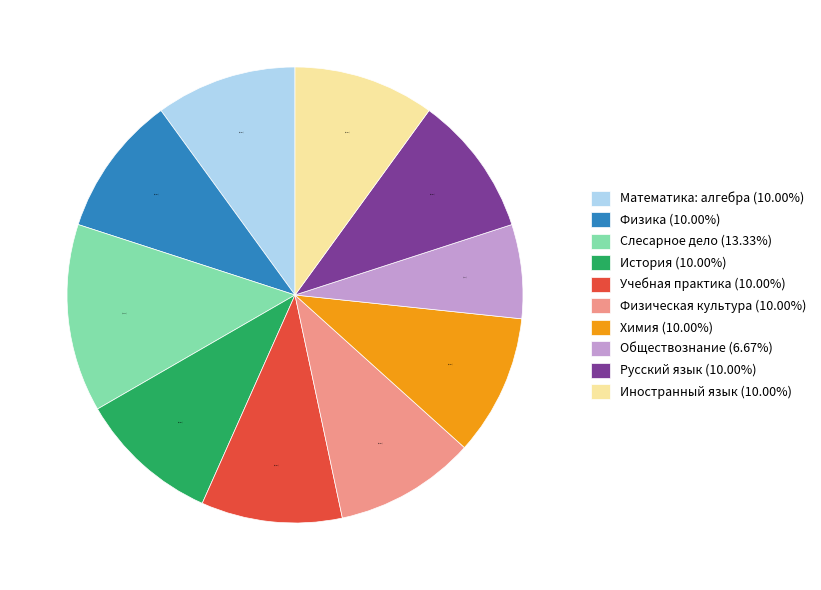

Is it true that Русский язык is 20% of the pie?

False